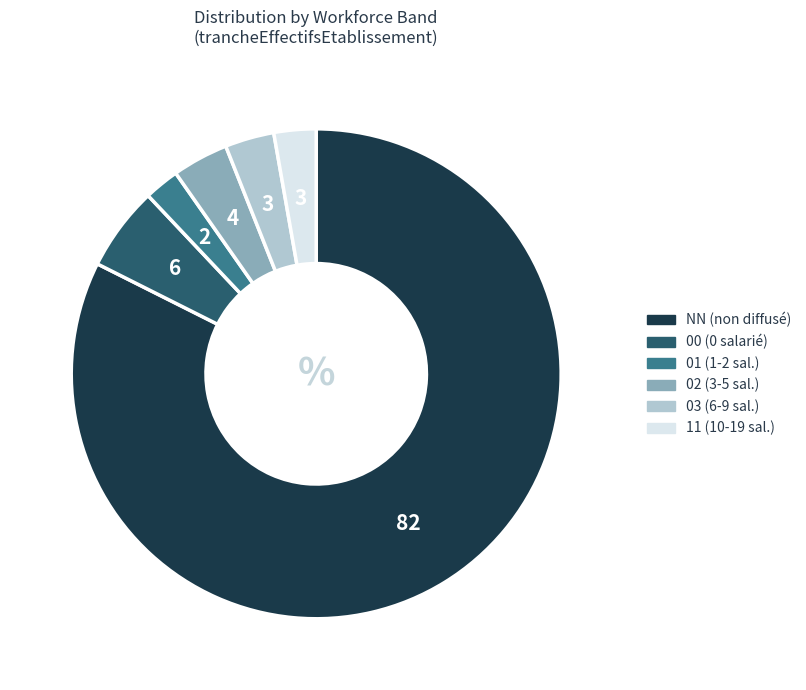

The 00 (0 salarié) slice represents 19% of the pie. True or false?

False